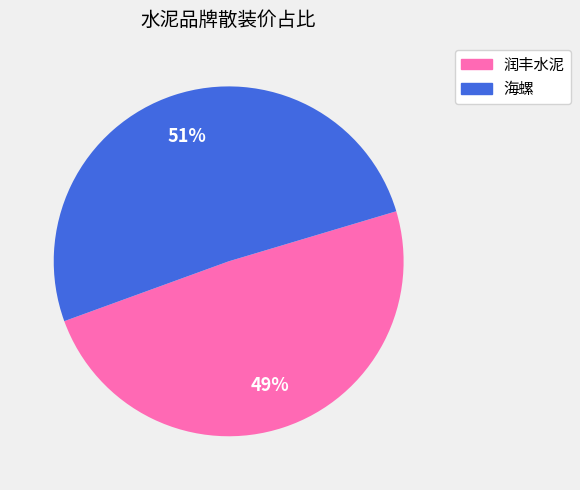

Do 海螺 and 润丰水泥 together represent more than half of the pie?

Yes